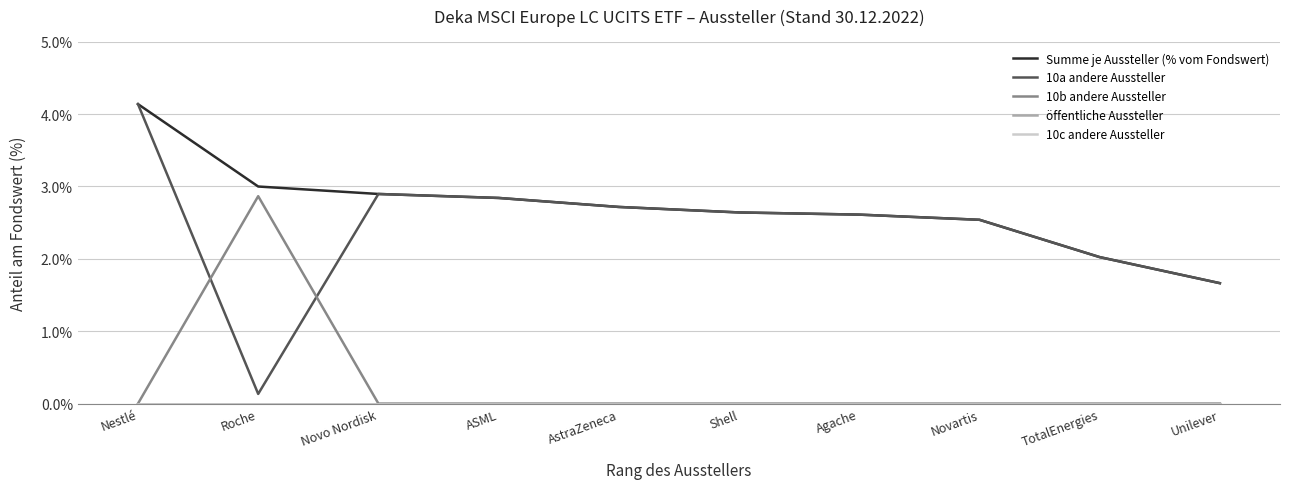

Which label corresponds to the smallest value in the chart?

Nestlé